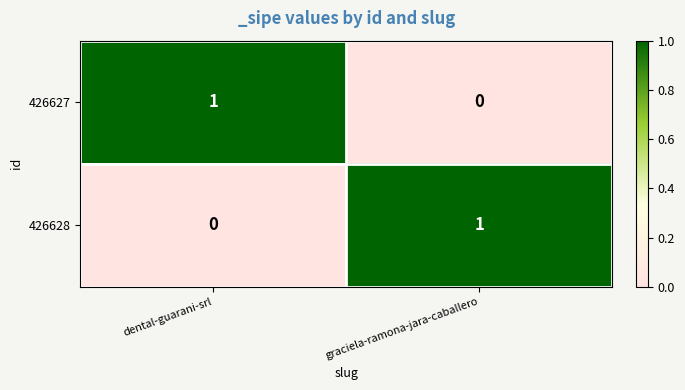

What is the difference between the highest and lowest values at dental-guarani-srl?

1